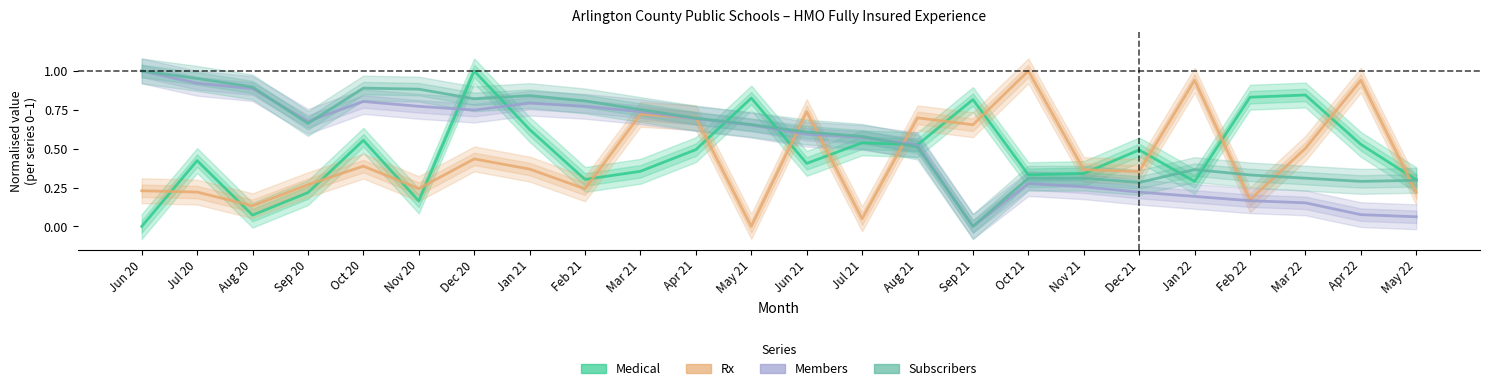

Reading left to right, what are all the values shown in this chart?

Medical: 0.0	0.4	0.1	0.2	0.6	0.2	1.0	0.6	0.3	0.4	0.5	0.8	0.4	0.5	0.5	0.8	0.3	0.3	0.5	0.3	0.8	0.8	0.5	0.3
Rx: 0.2	0.2	0.1	0.3	0.4	0.2	0.4	0.4	0.2	0.7	0.7	0.0	0.7	0.0	0.7	0.7	1.0	0.4	0.4	0.9	0.2	0.5	0.9	0.2
Members: 1.0	0.9	0.9	0.7	0.8	0.8	0.7	0.8	0.8	0.7	0.7	0.7	0.6	0.6	0.5	0.0	0.3	0.3	0.2	0.2	0.2	0.2	0.1	0.1
Subscribers: 1.0	1.0	0.9	0.7	0.9	0.9	0.8	0.8	0.8	0.8	0.7	0.7	0.6	0.6	0.5	0.0	0.3	0.3	0.3	0.4	0.3	0.3	0.3	0.3